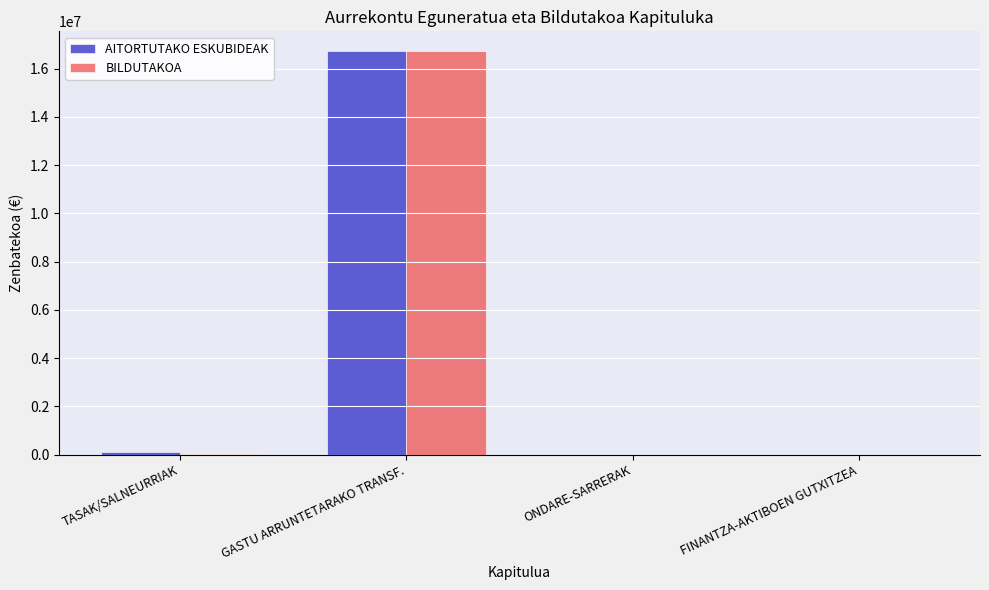

At which category is the sum across all series the highest?

GASTU ARRUNTETARAKO TRANSF.